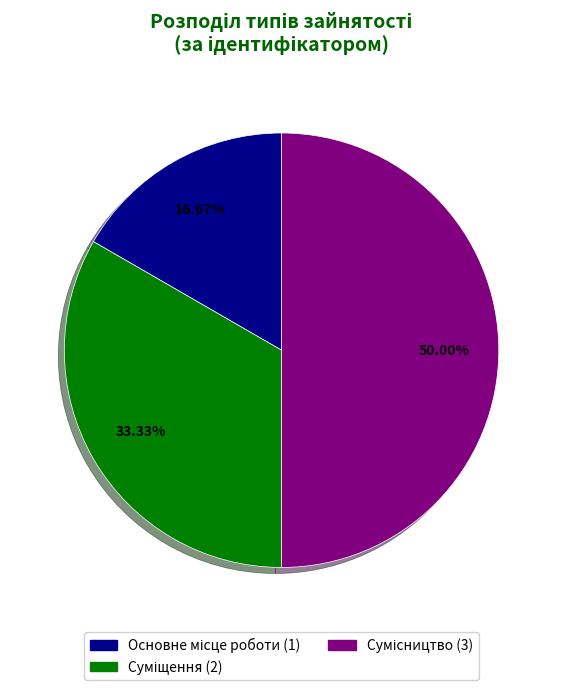

Rank the categories by value from lowest to highest.

Основне місце роботи, Суміщення, Сумісництво